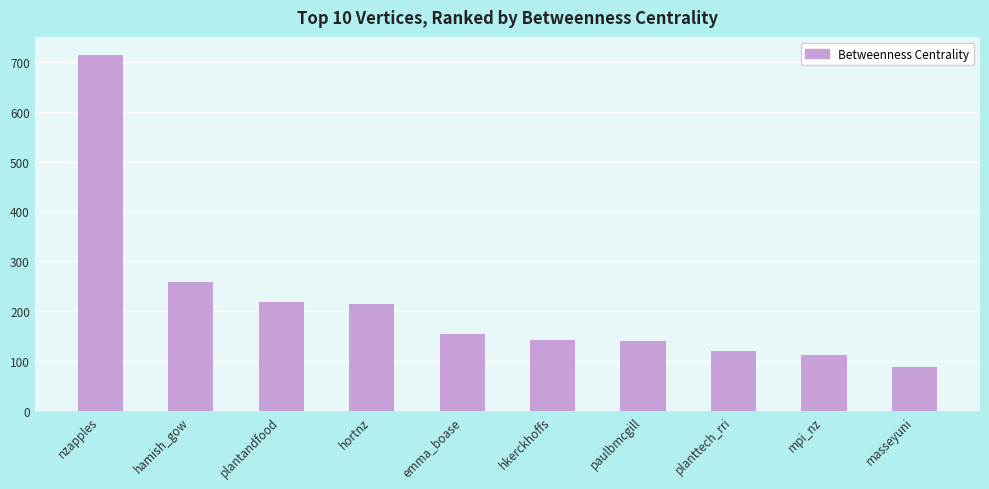

What is the change in value from emma_boase to paulbmcgill?

-13.8